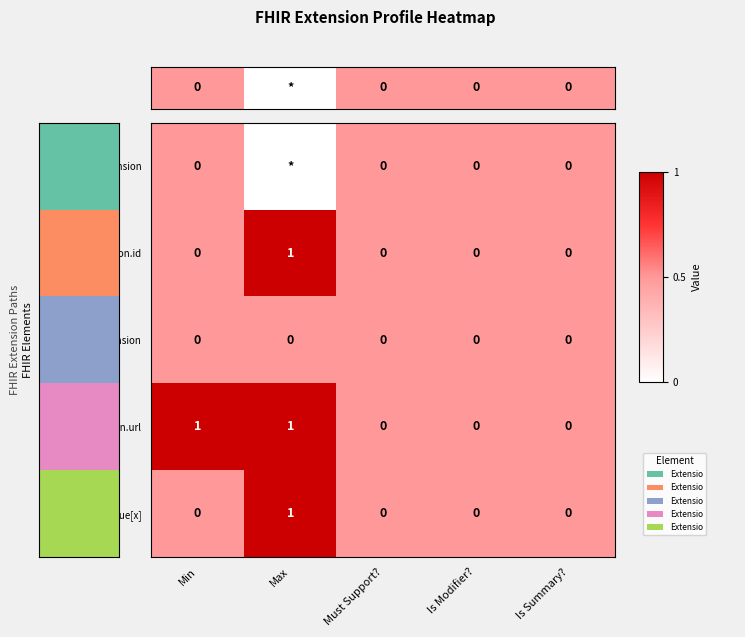

Count the Extension.id values in the range 0 to 1.

5